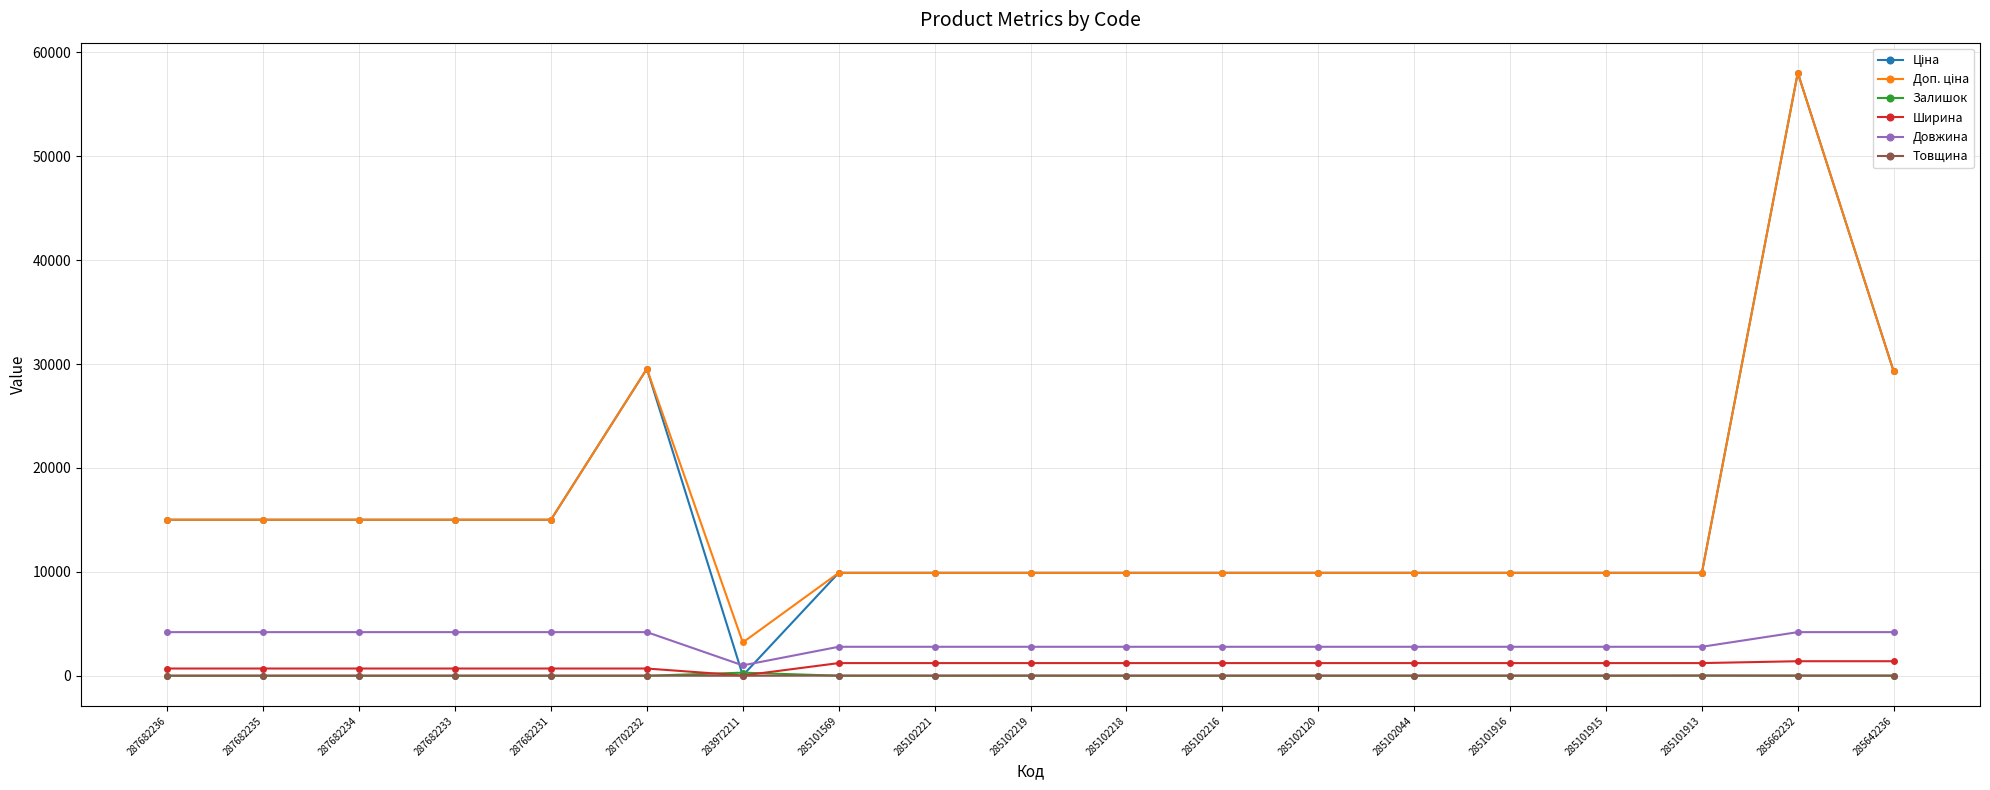

Which category has the lowest value in the Довжина series?

283972211